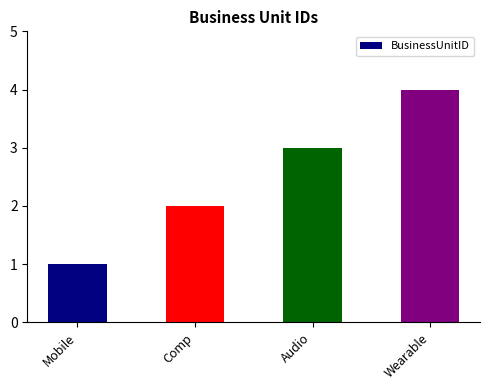

The chart shows a value of 0 at Mobile. True or false?

False